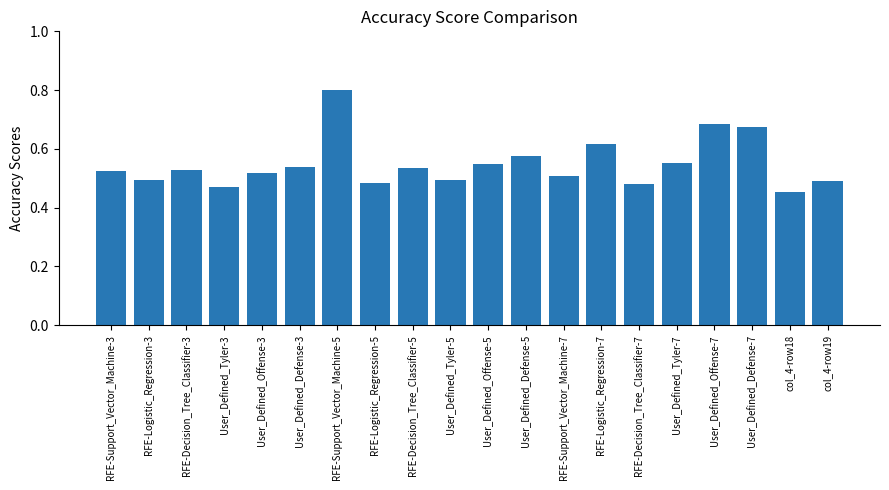

Count the values in the range 0 to 1.

20